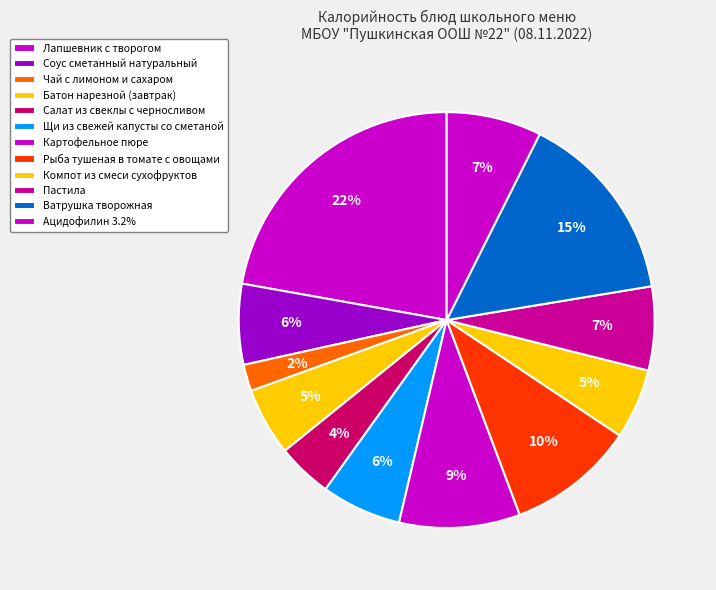

To the nearest percent, what is the difference between the Ацидофилин 3.2% and Компот из смеси сухофруктов slice percentages?

2%